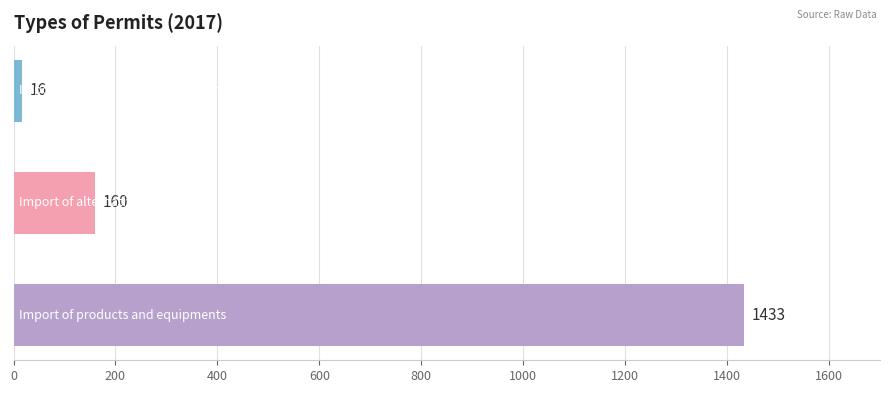

What is the value of the 2nd bar from the top?

160